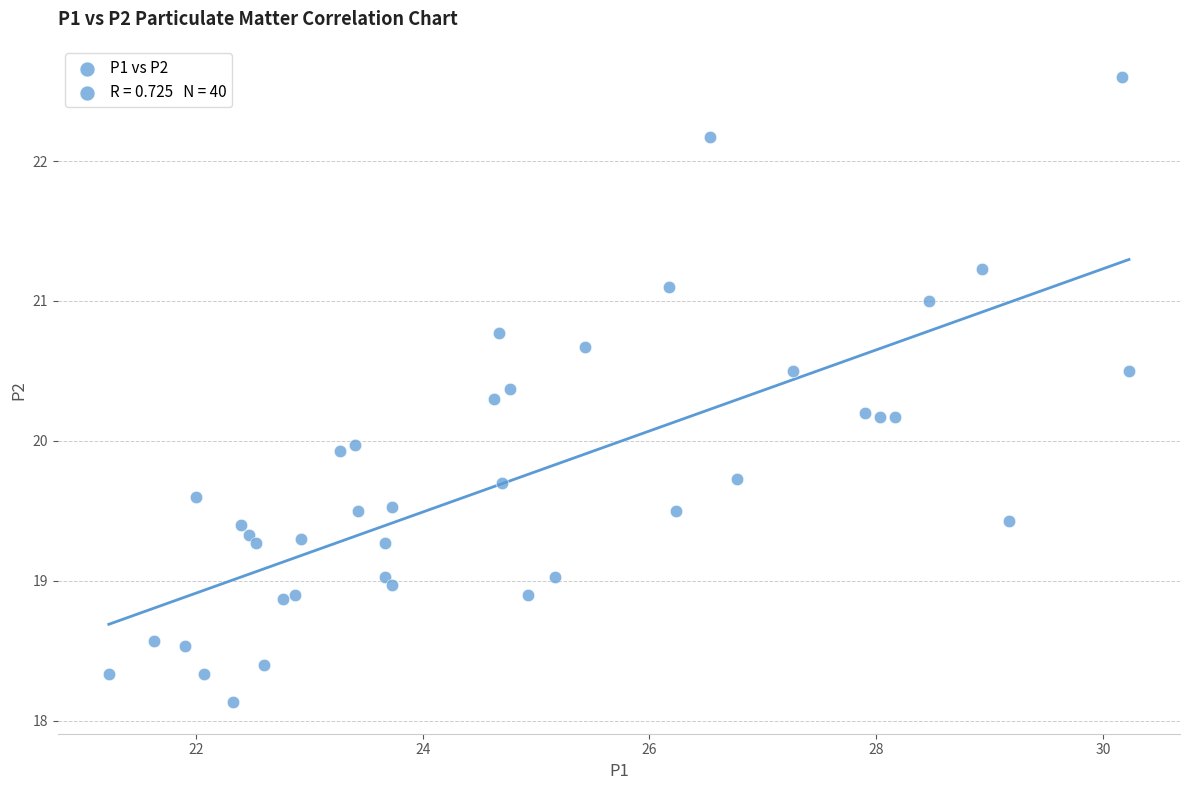

What is the range of Y values (max minus min)?

4.5